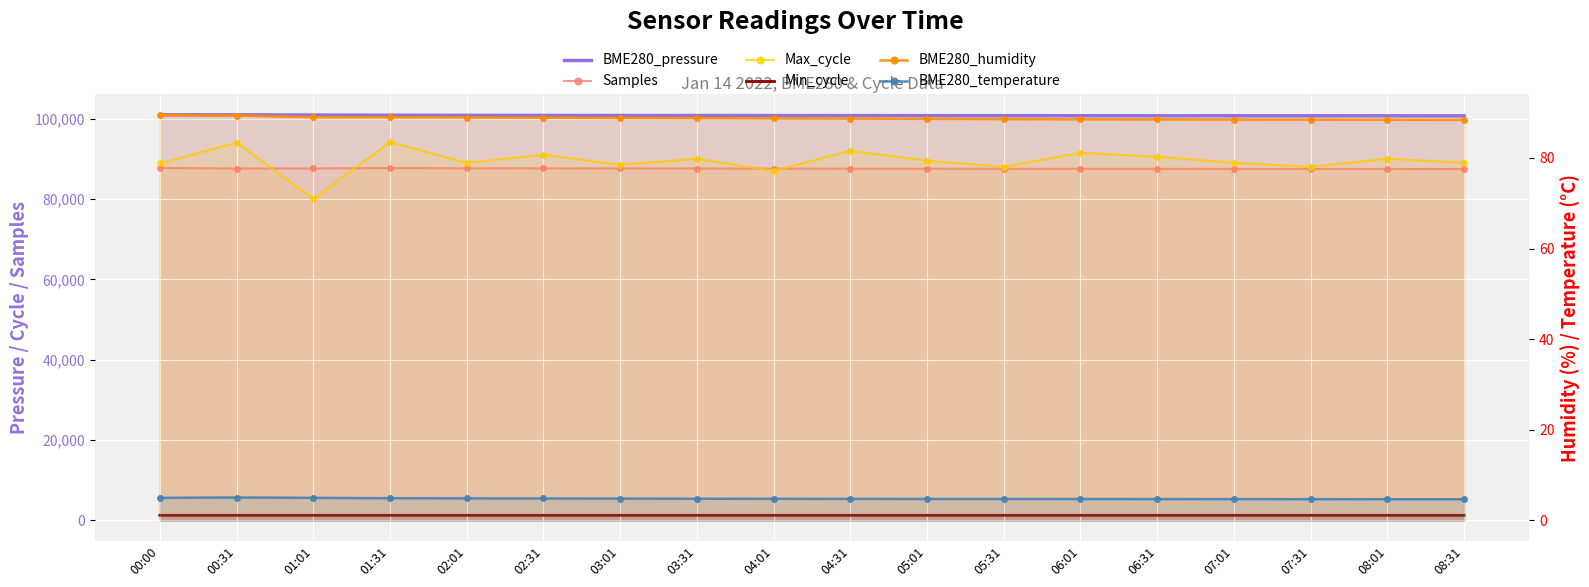

True or false: BME280_humidity and BME280_pressure intersect in this chart.

False